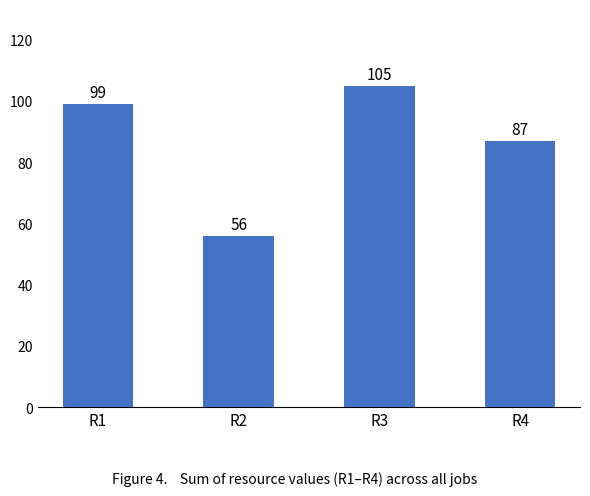

Where is the data nearest to the value 80?

R4